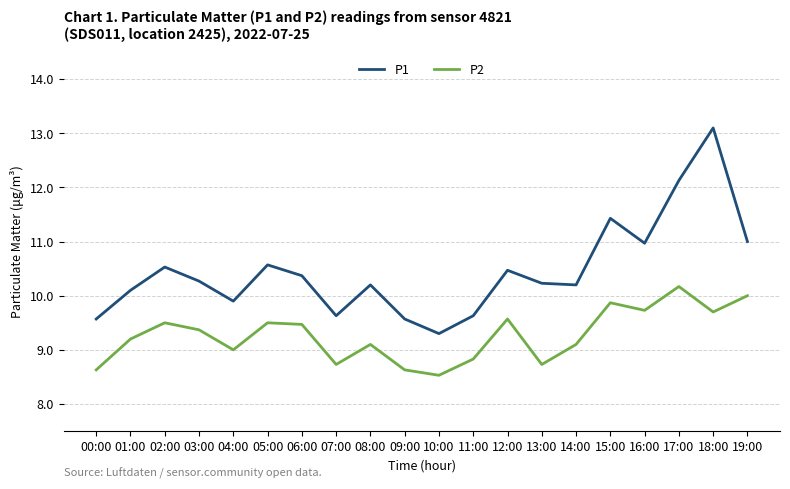

At which category is the sum across all series the highest?

18:00